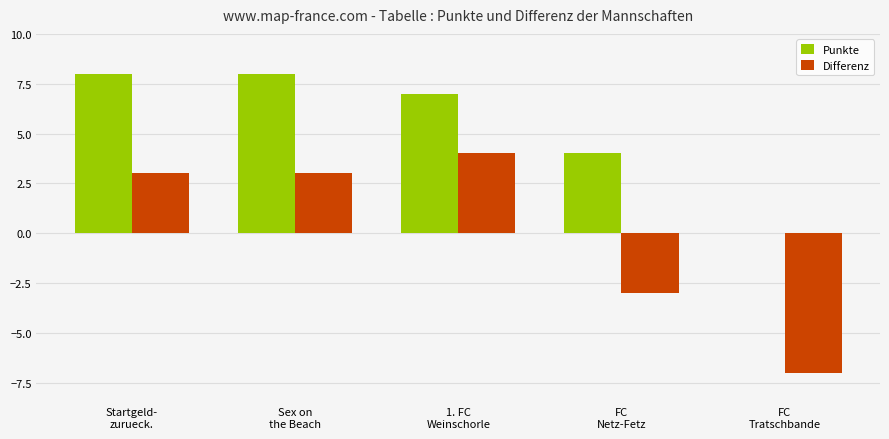

Where is Punkte nearest to the value 4?

FC
Netz-Fetz